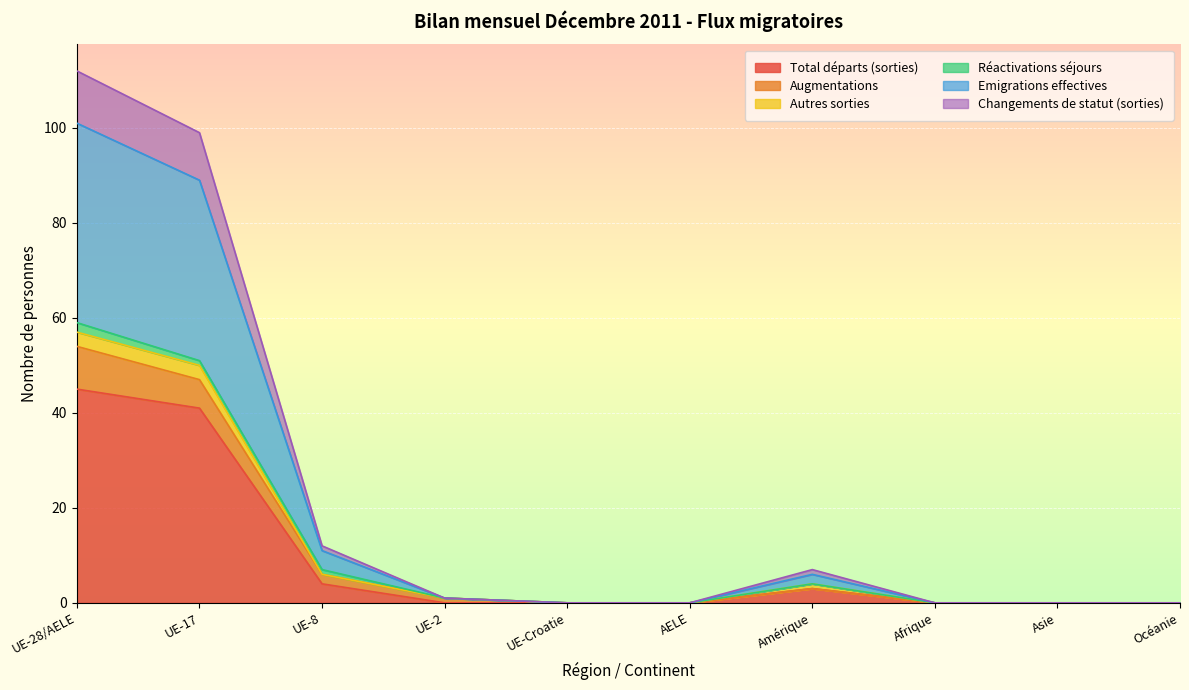

How many categories are shown in the chart?

10